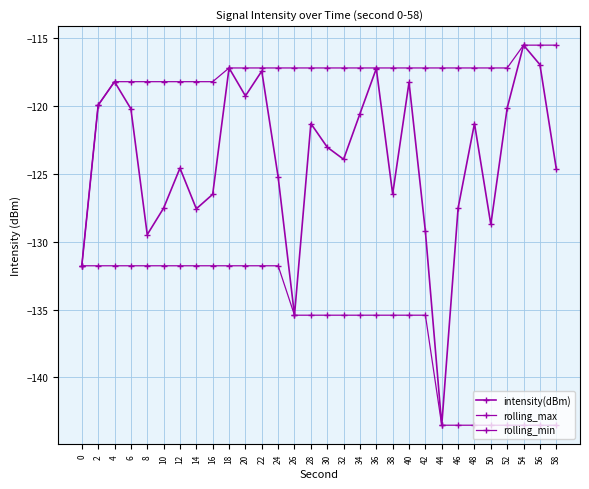

At which label is rolling_max closest to -123?

2